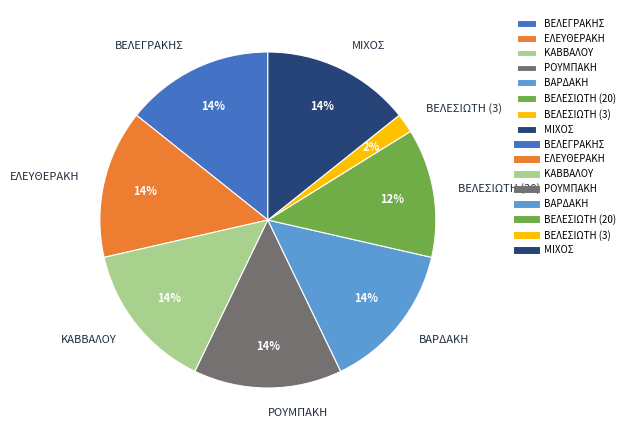

What is the ratio of the value at ΜΙΧΟΣ to the value at ΡΟΥΜΠΑΚΗ?

1.0